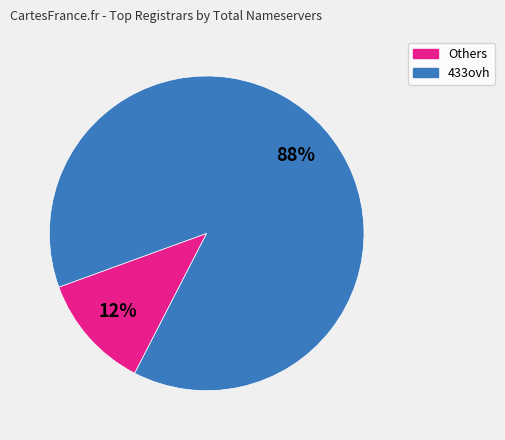

Does any single category account for the majority?

Yes